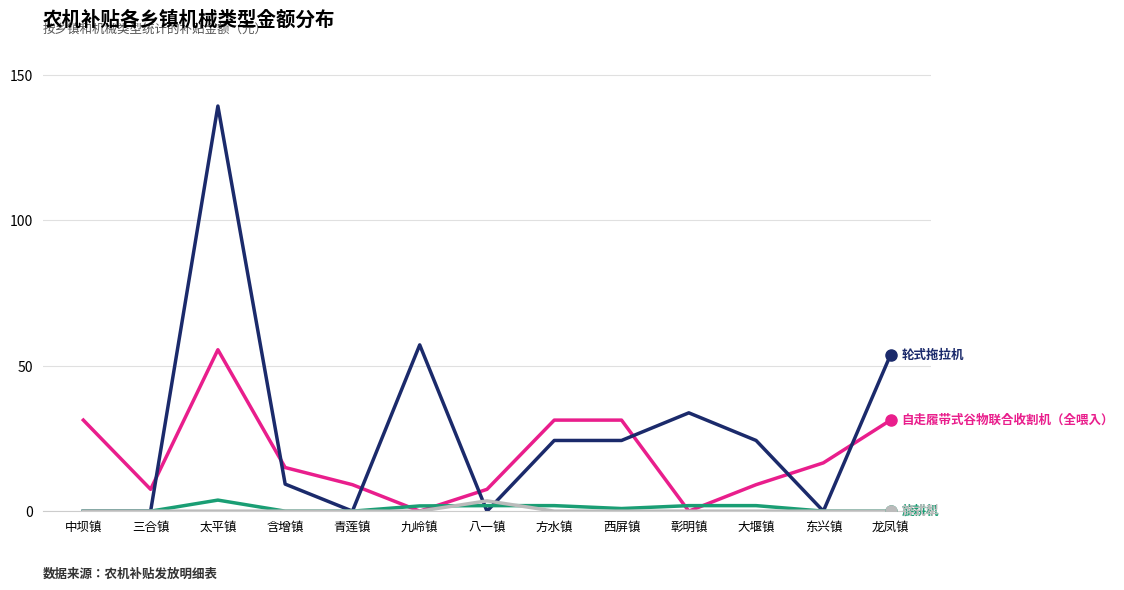

Which label corresponds to the largest value in the chart?

太平镇